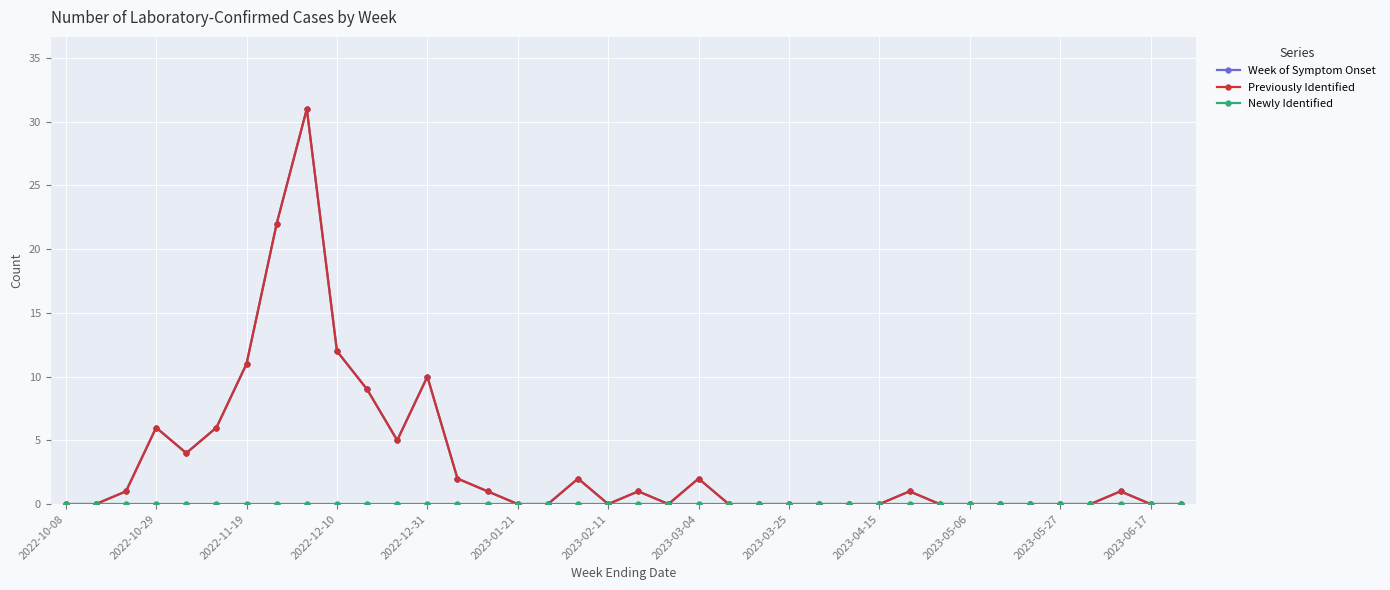

Is this an area chart (filled region under the line)?

No